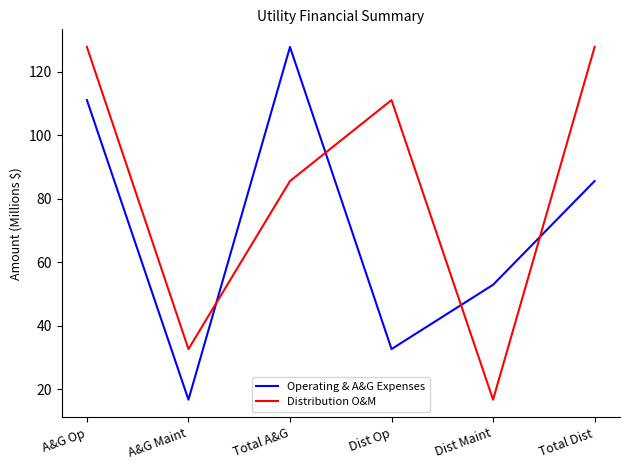

Rank the series at Total Dist from lowest to highest value.

Operating & A&G Expenses, Distribution O&M